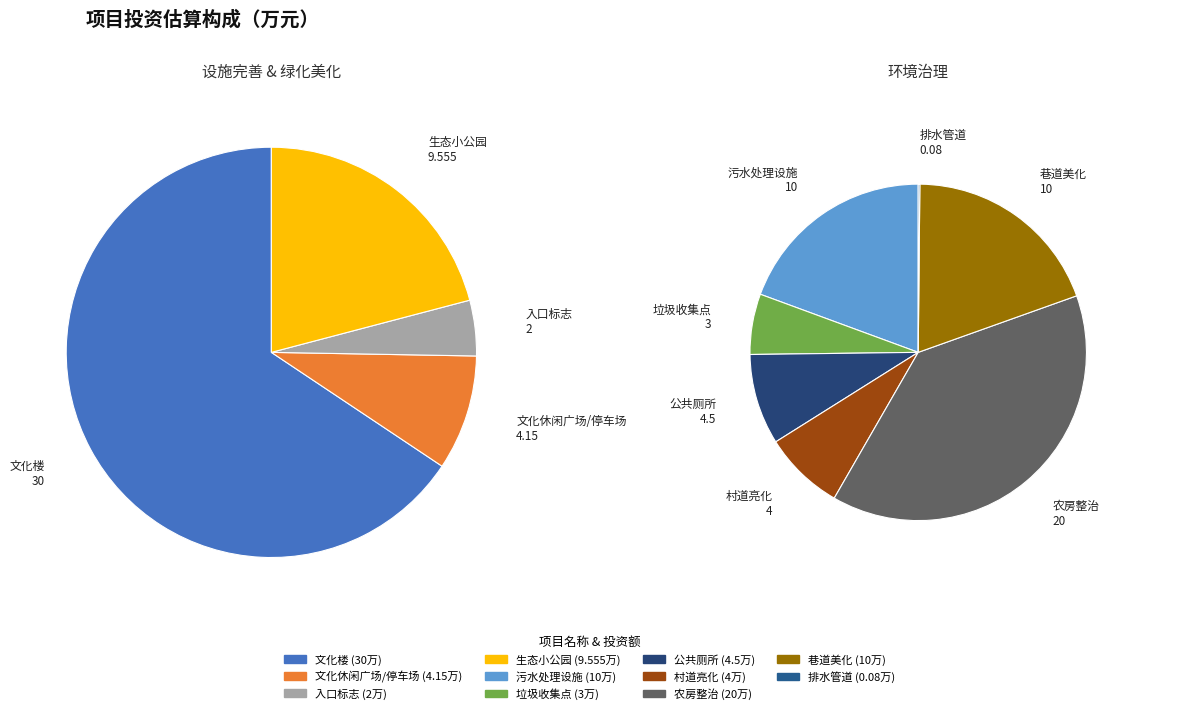

Count the number of slices in the pie.

11